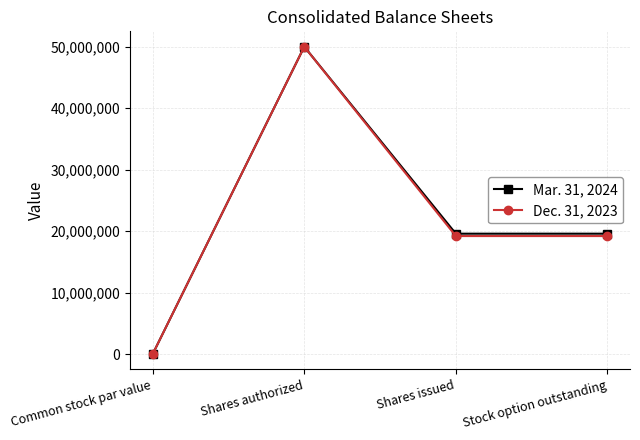

What is the difference between the Mar. 31, 2024 values at Shares issued and Shares authorized?

30415960